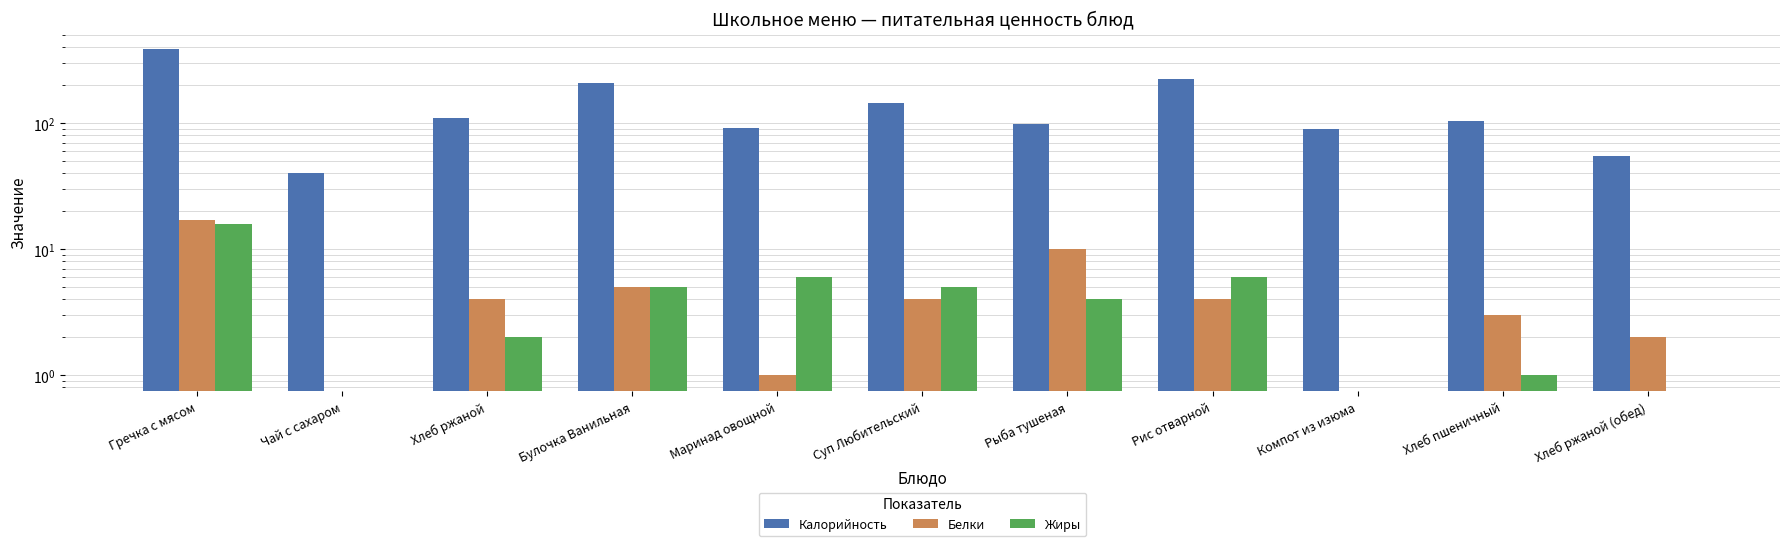

Is the value of Калорийность at Чай с сахаром greater than the value of Белки at Рис отварной?

Yes